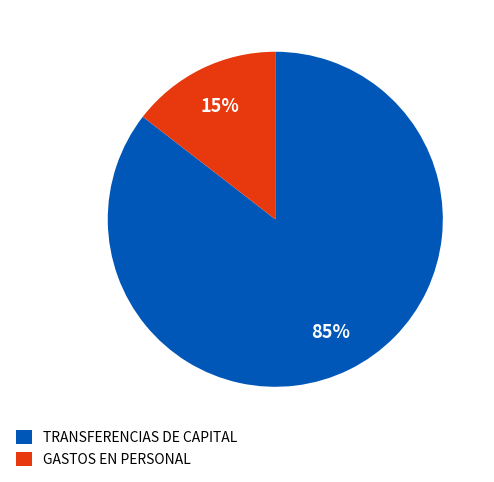

Rank the categories by value from highest to lowest.

TRANSFERENCIAS DE CAPITAL, GASTOS EN PERSONAL